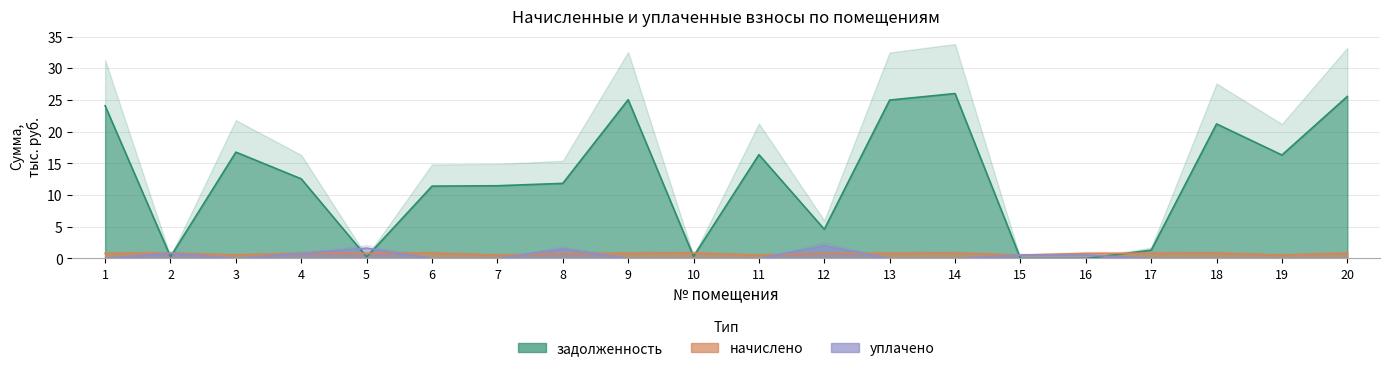

In zadolzhennost, how many points are lower than both neighbors (excluding endpoints)?

6